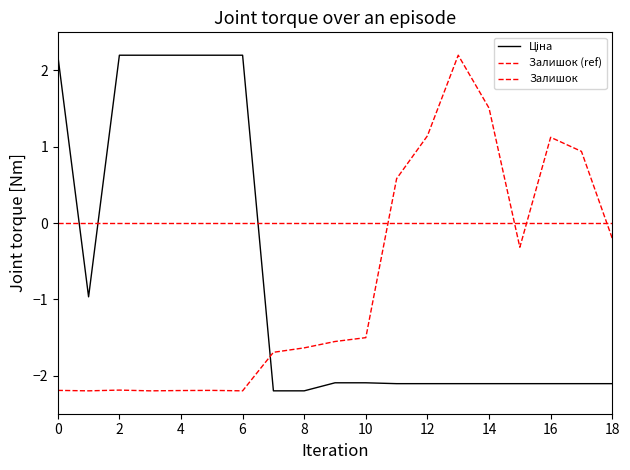

Which has a higher value, 284032204 or 247132181?

284032204